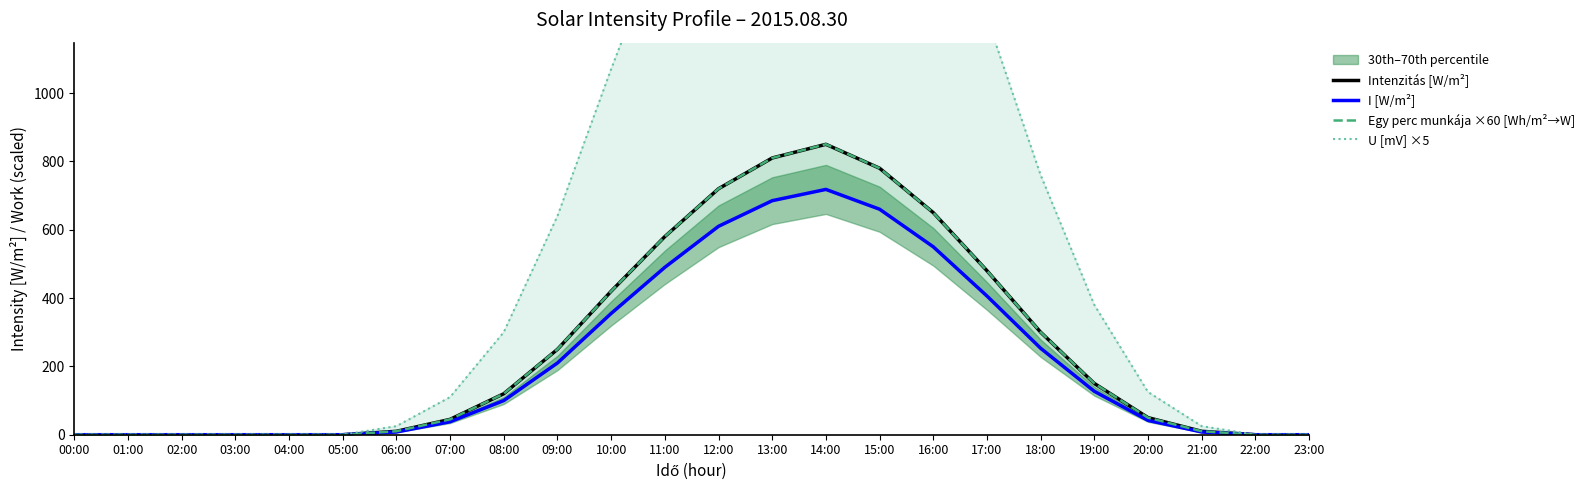

At which category is the sum across all series the highest?

14:00